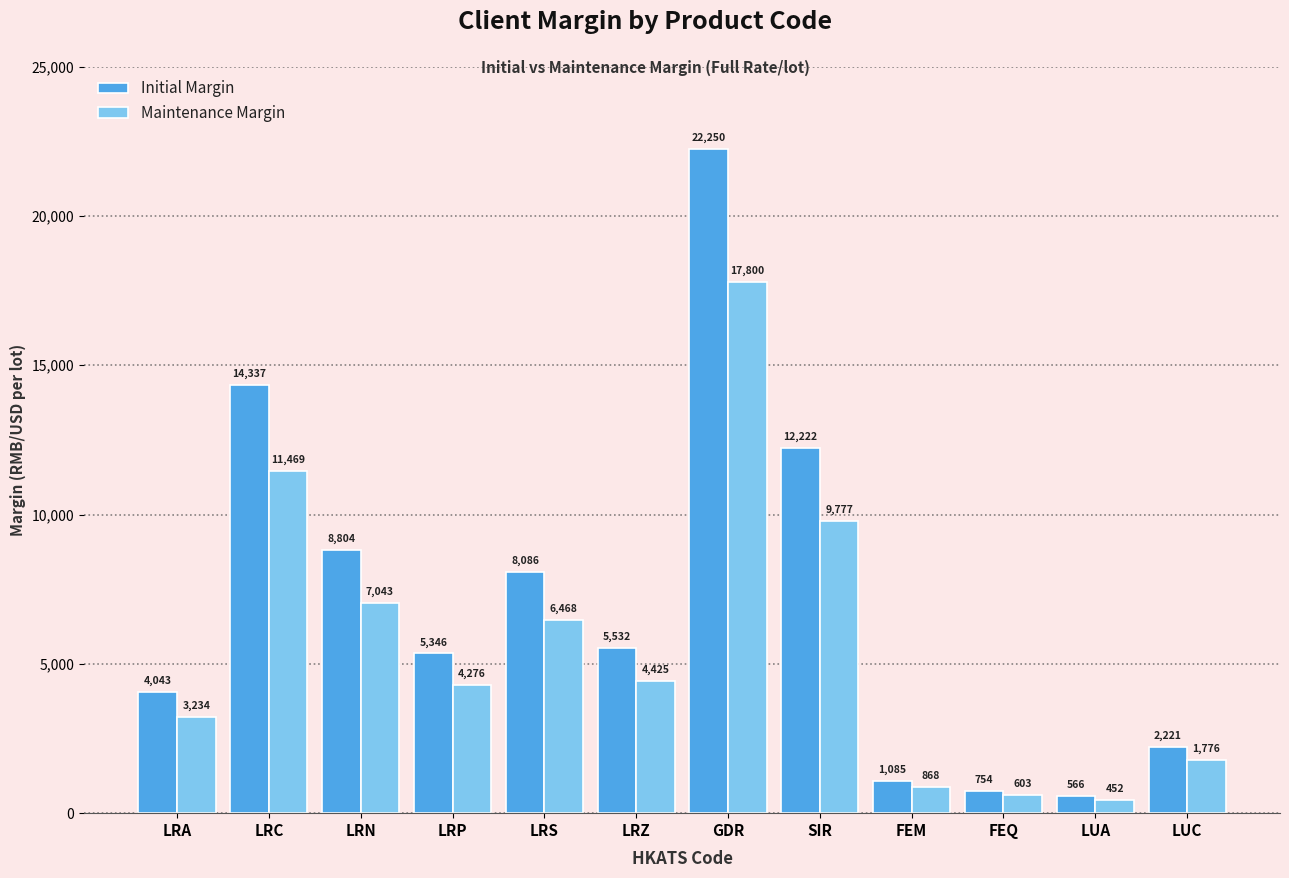

Rank the series at FEQ from lowest to highest value.

Maintenance Margin, Initial Margin